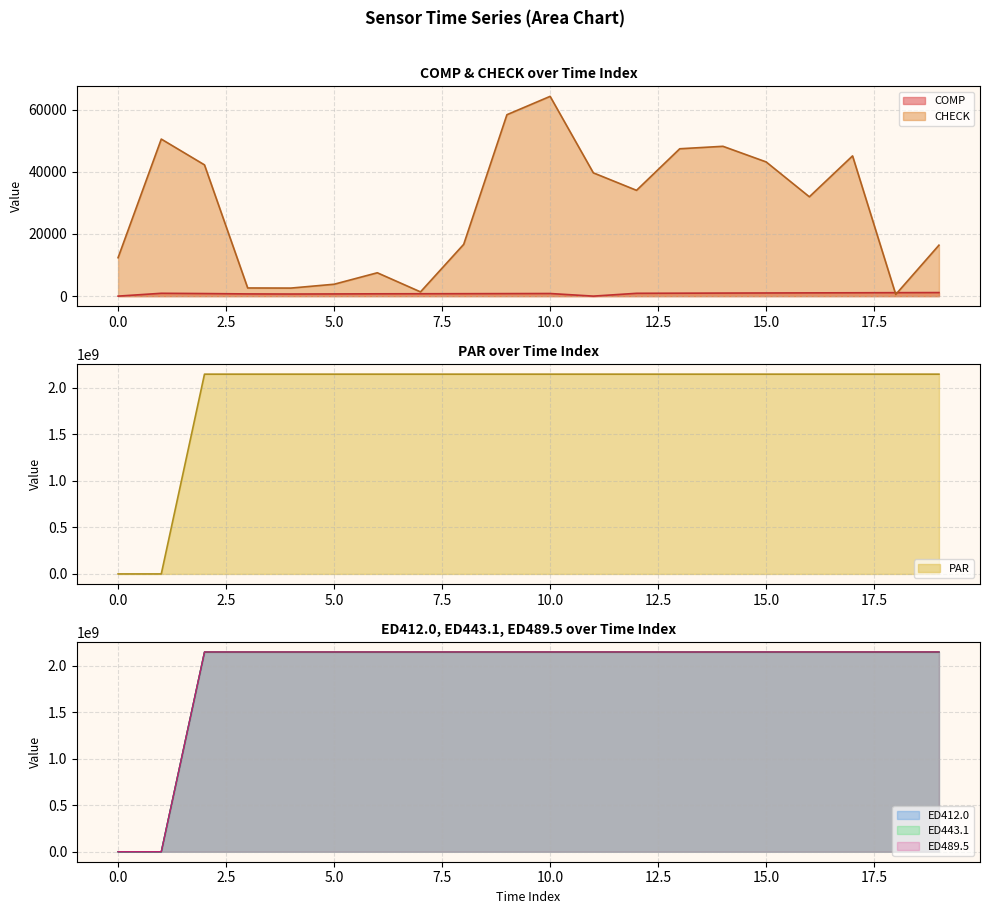

The ED489.5 series shows 2150034578 at 11. True or false?

True